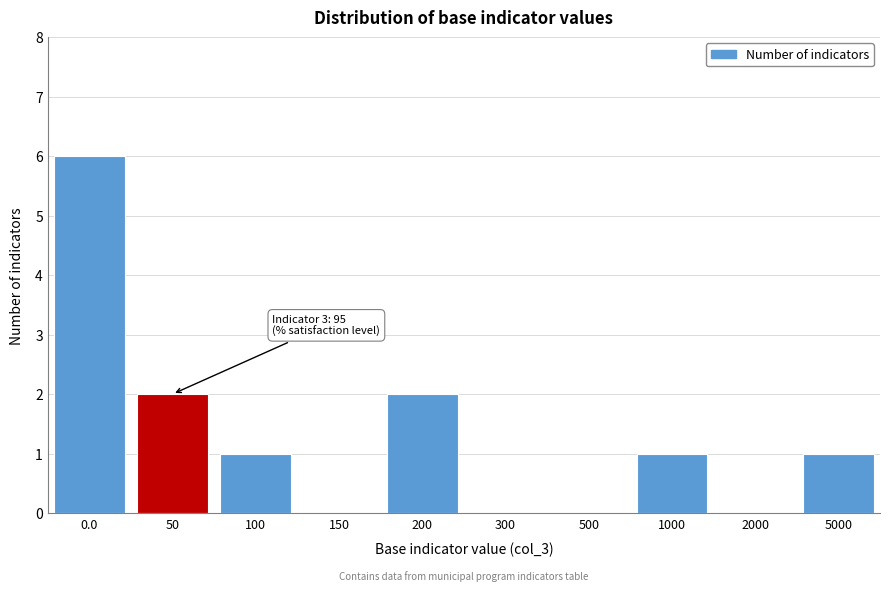

Reading left to right, transcribe all the data shown in this chart.

0.0=6	50=2	100=1	150=0	200=2	300=0	500=0	1000=1	2000=0	5000=1